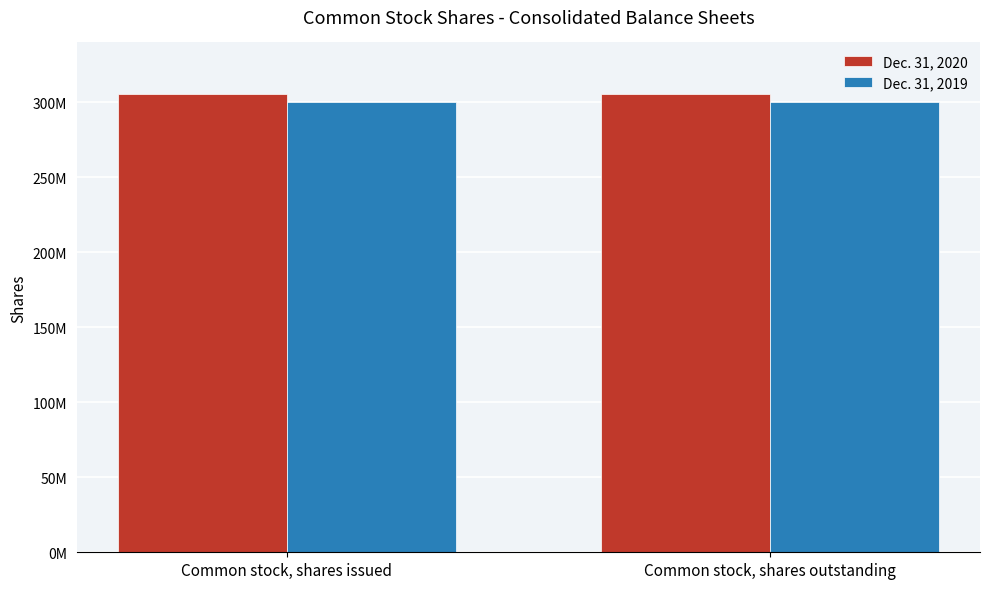

Does the chart contain any negative values?

No